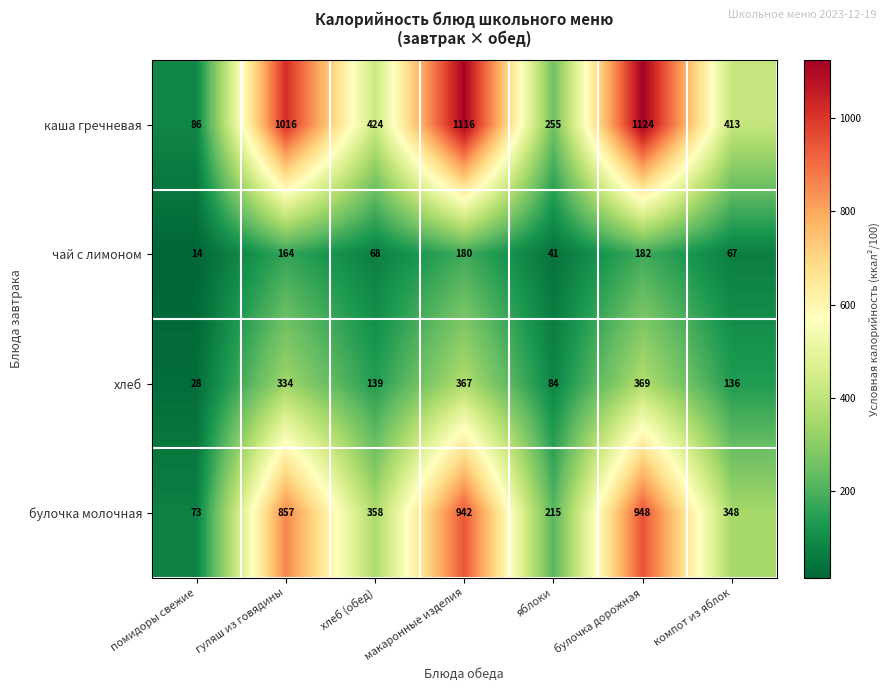

What is the average value of the хлеб series?

208